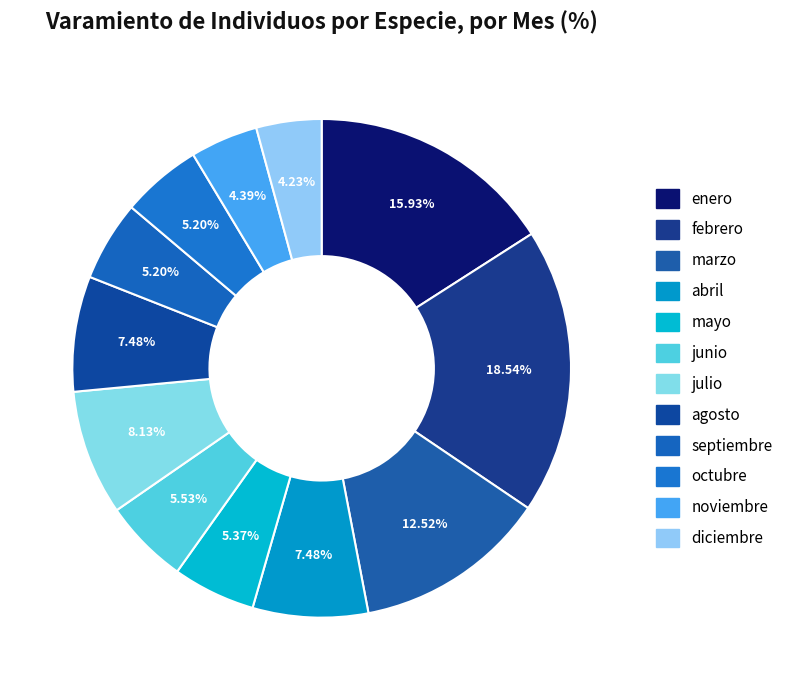

To the nearest percent, what is the average slice percentage?

8%